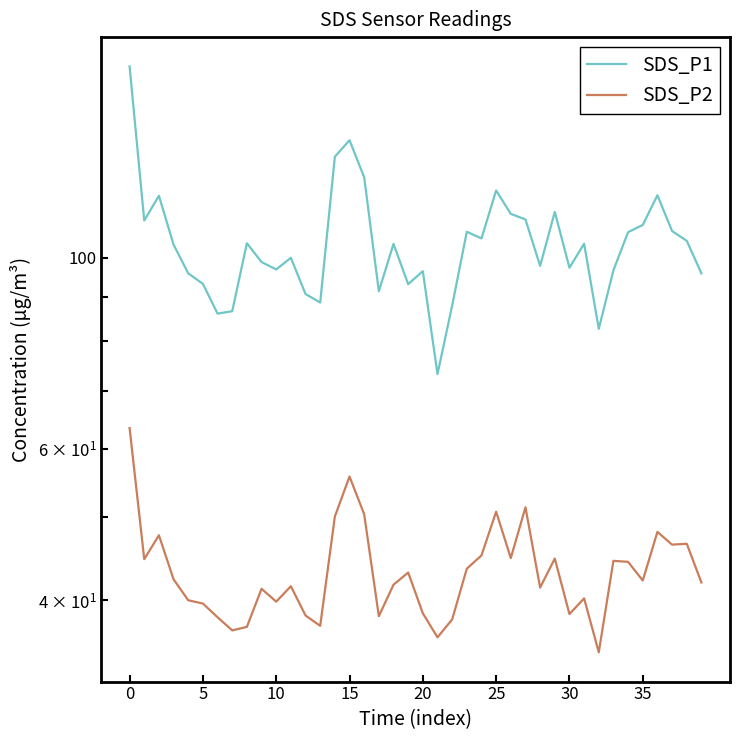

True or false: SDS_P1 and SDS_P2 cross at least once.

False